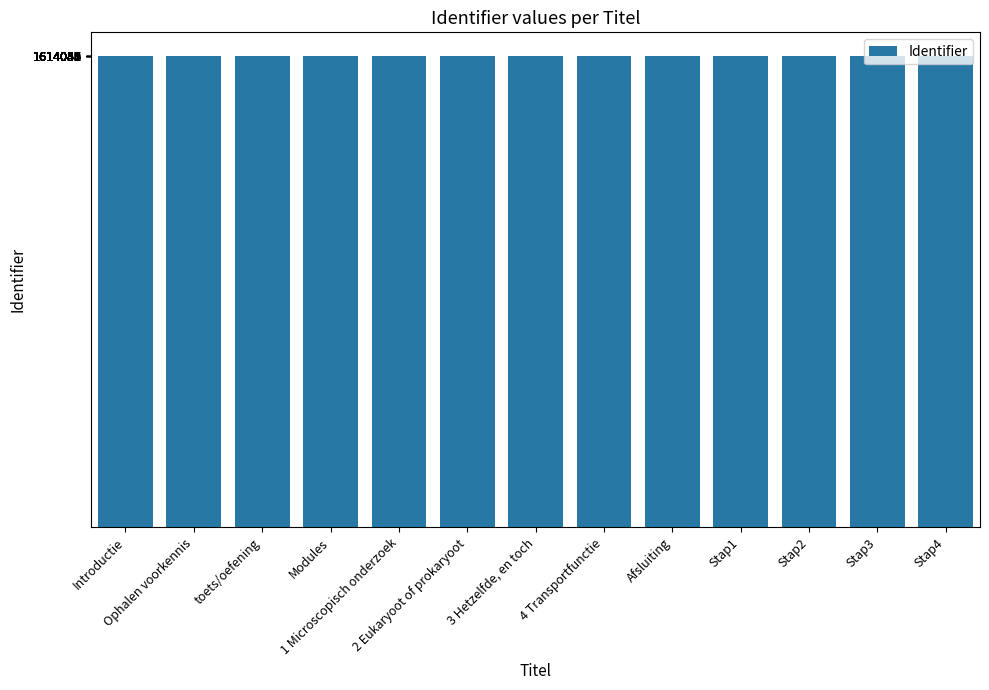

How many data points are less than 1614048?

6